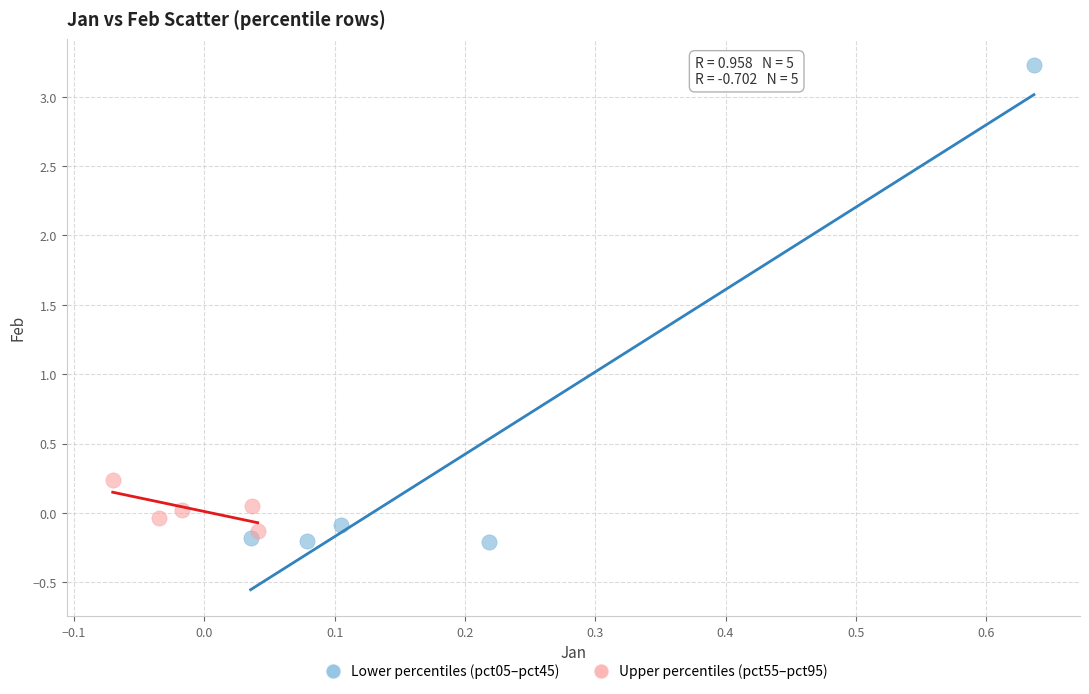

Which series has the widest spread of Y values?

Lower percentiles (pct05–pct45)